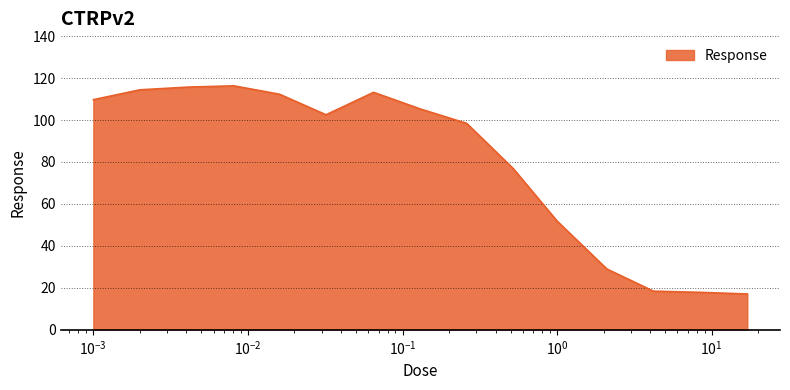

What is the minimum value shown in the chart?

17.1